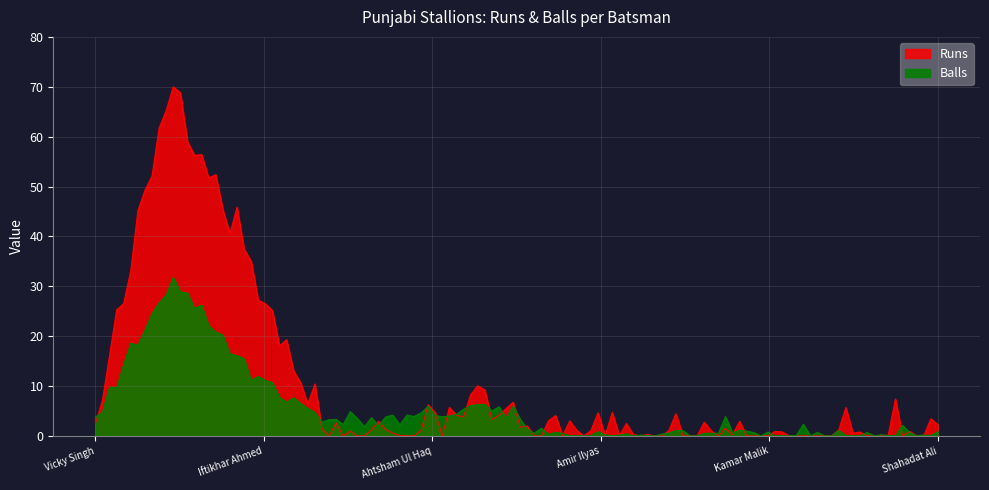

What is the total value across all series at Gopal Singh?

13